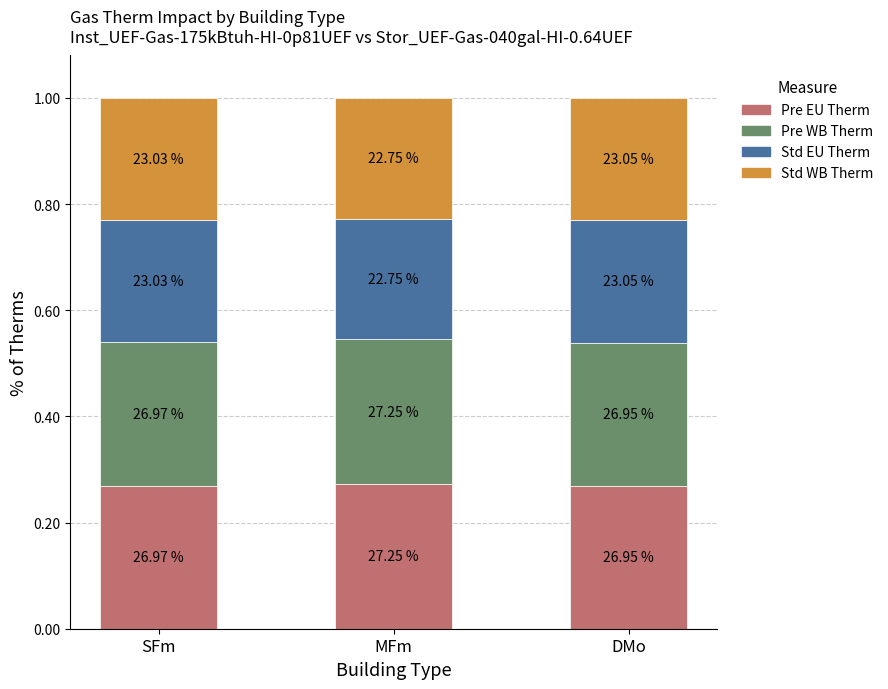

How many bars are there in total?

3